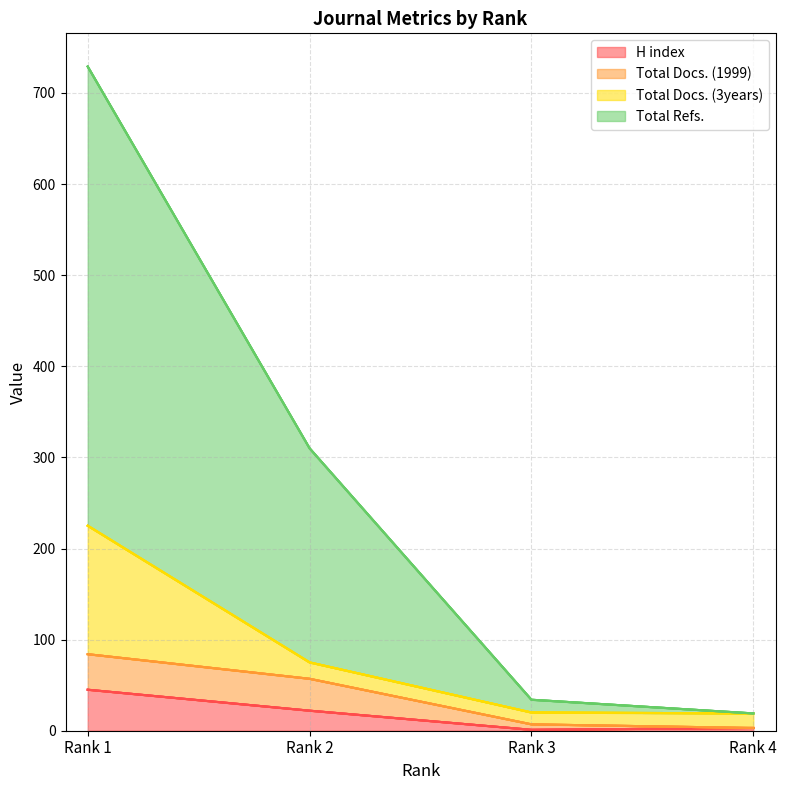

What are all the series names shown in the legend?

H index, Total Docs. (1999), Total Docs. (3years), Total Refs.